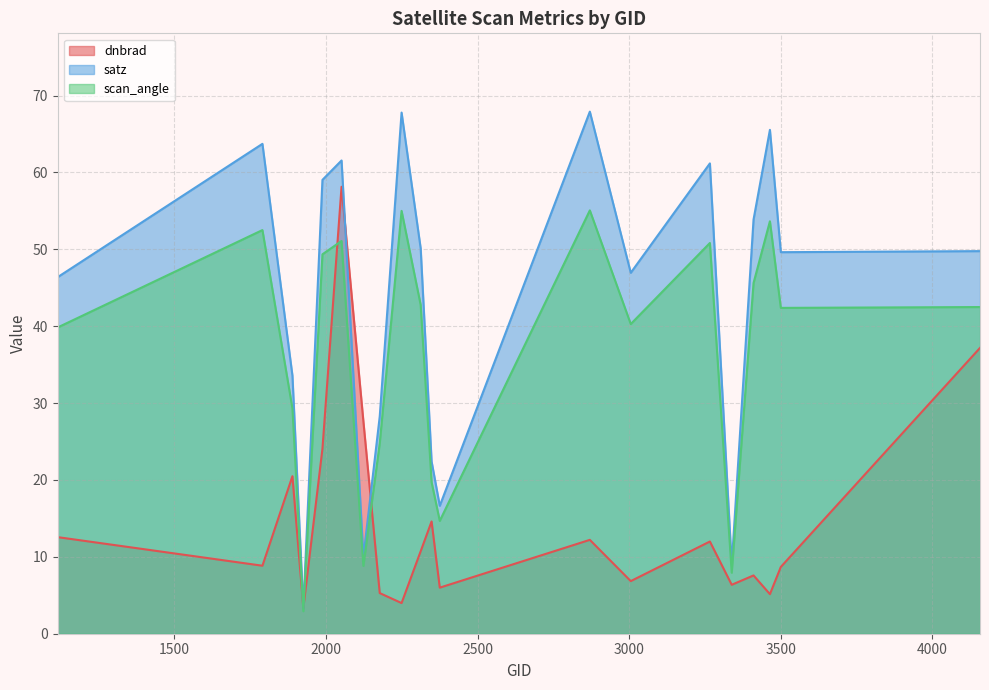

Which has a higher value, 2051 or 1925?

2051